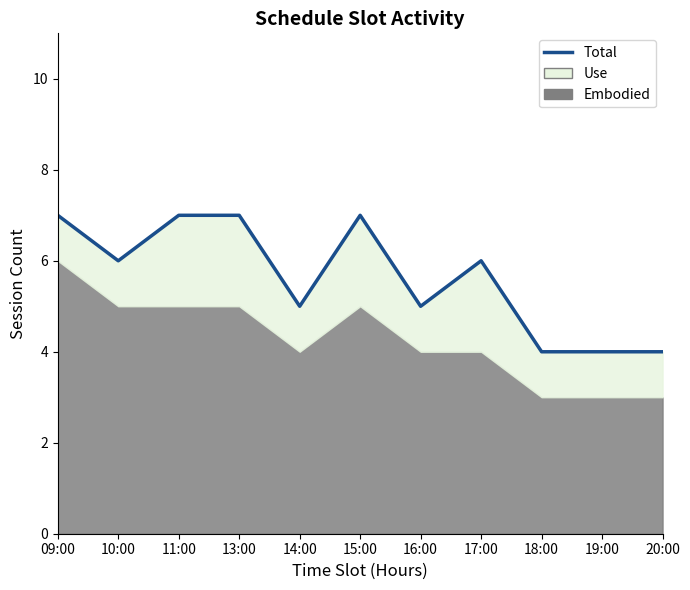

Reading left to right, extract all data points from this chart.

09:00=7	10:00=6	11:00=7	13:00=7	14:00=5	15:00=7	16:00=5	17:00=6	18:00=4	19:00=4	20:00=4